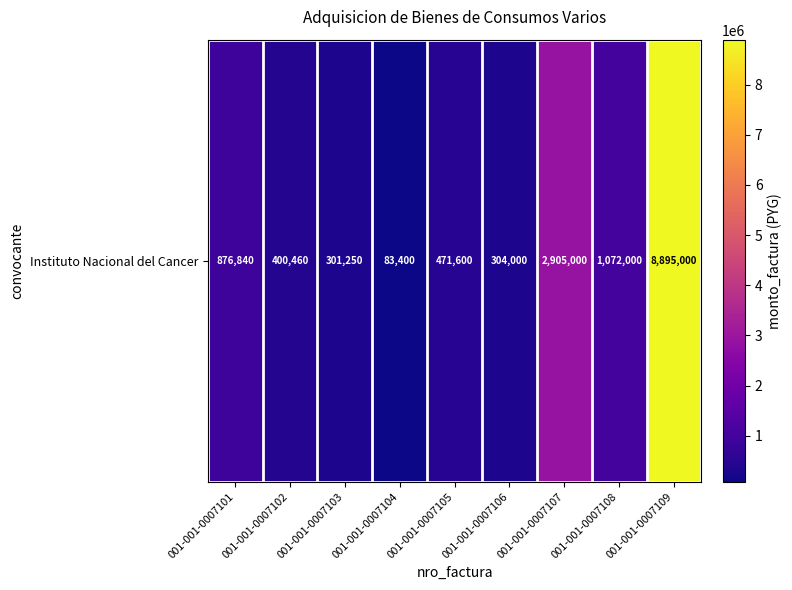

At which category does the chart reach its minimum across all series?

001-001-0007104